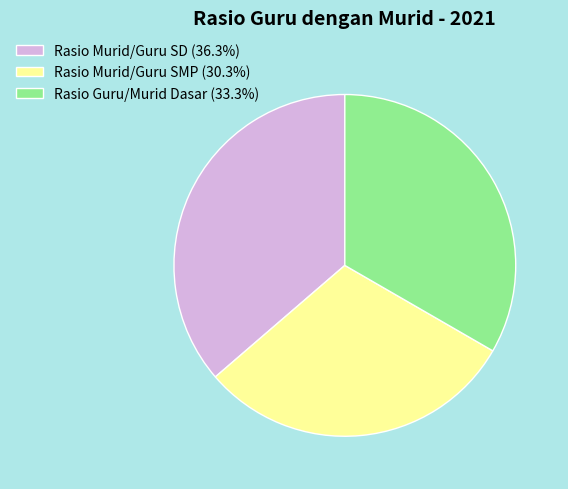

Which category has the biggest portion of the pie?

Rasio Murid/Guru SD